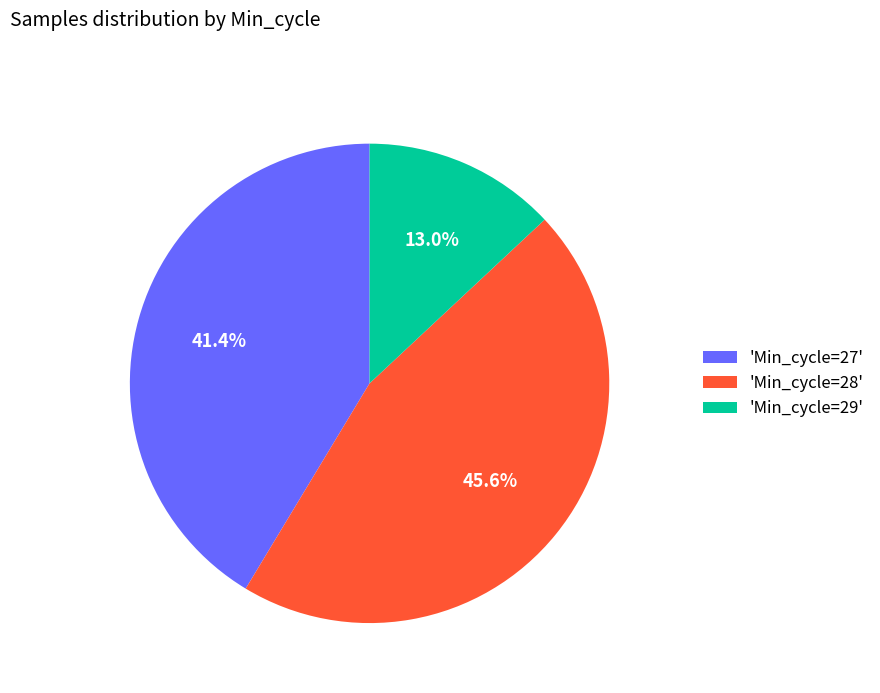

What percentage is NOT represented by 'Min_cycle=28'?

54.4%